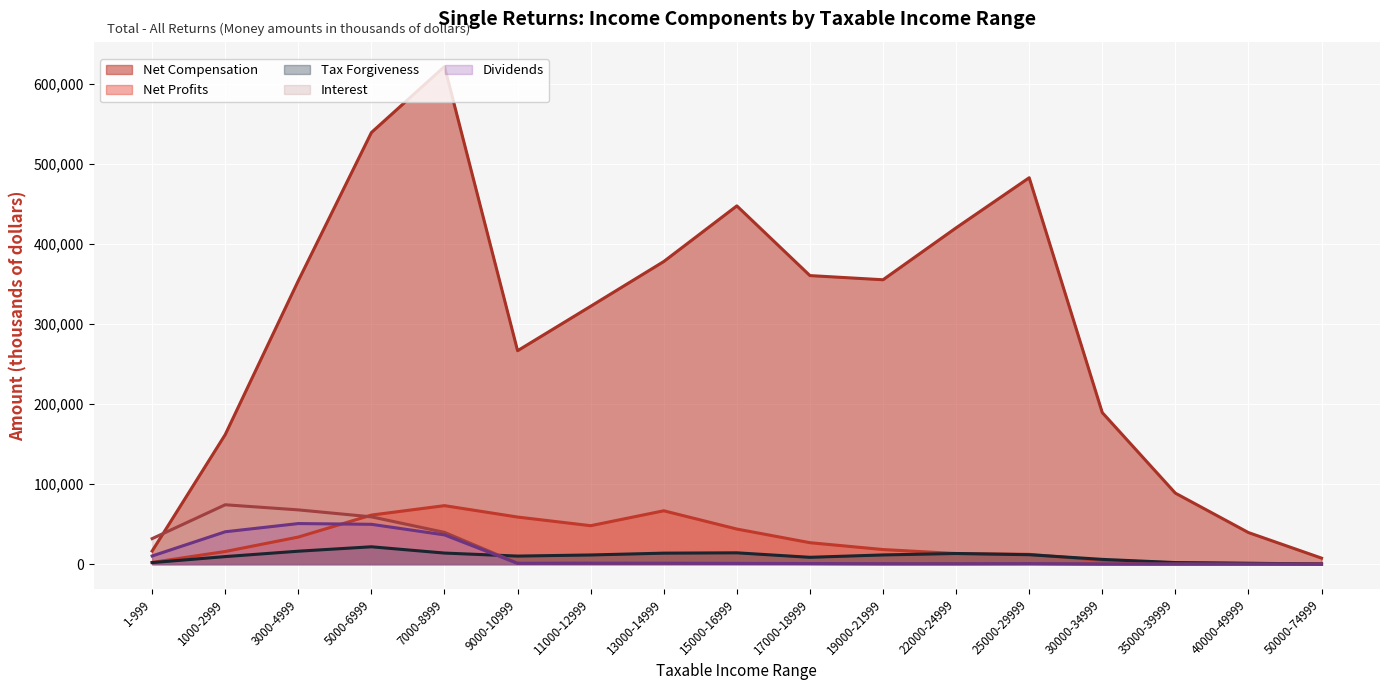

Rank the categories by Interest value from highest to lowest.

1000-2999, 3000-4999, 5000-6999, 7000-8999, 1-999, 9000-10999, 11000-12999, 15000-16999, 13000-14999, 17000-18999, 25000-29999, 19000-21999, 22000-24999, 30000-34999, 35000-39999, 40000-49999, 50000-74999